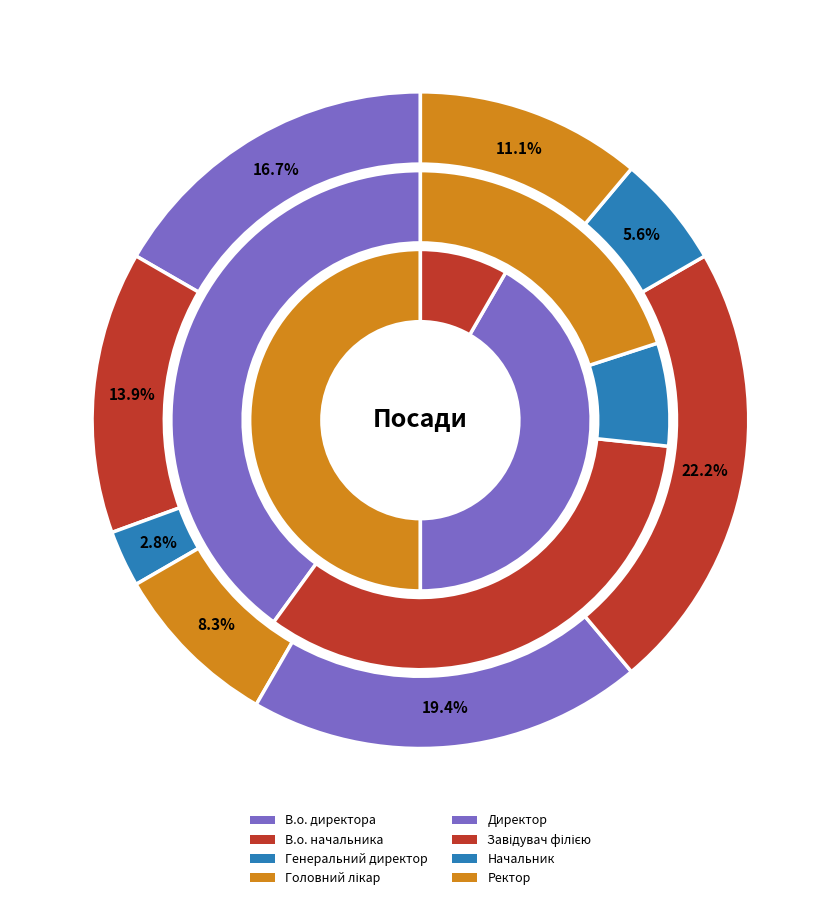

Which category has the biggest portion of the pie?

Завідувач філією